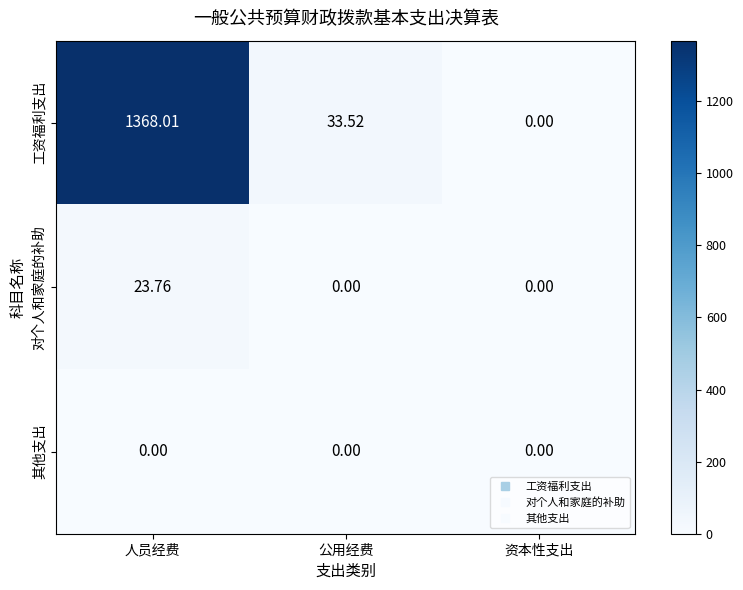

At how many categories does at least one series exceed 1321?

1